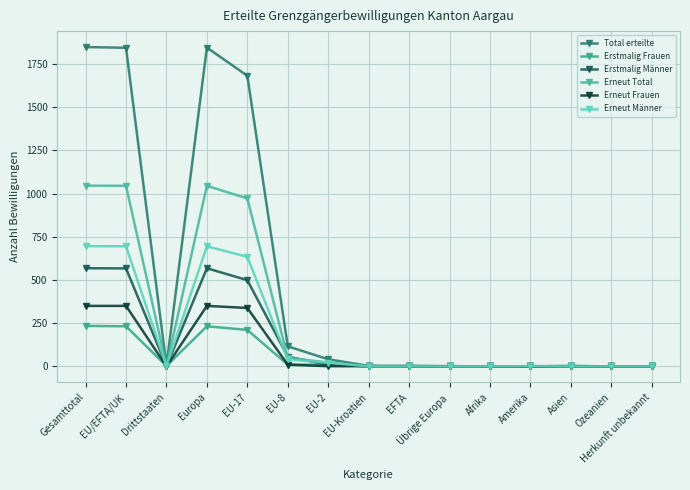

Read the Erstmalig Männer value at Europa.

568